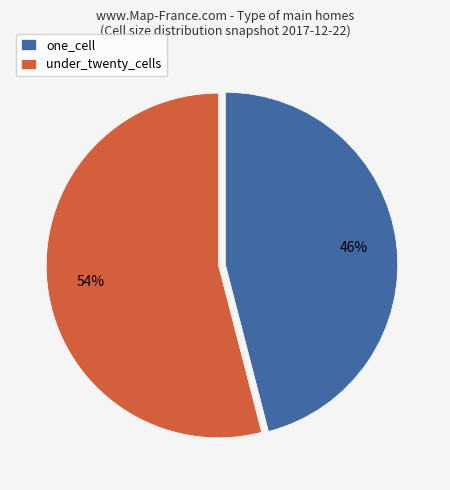

How many slices are in this pie chart?

2